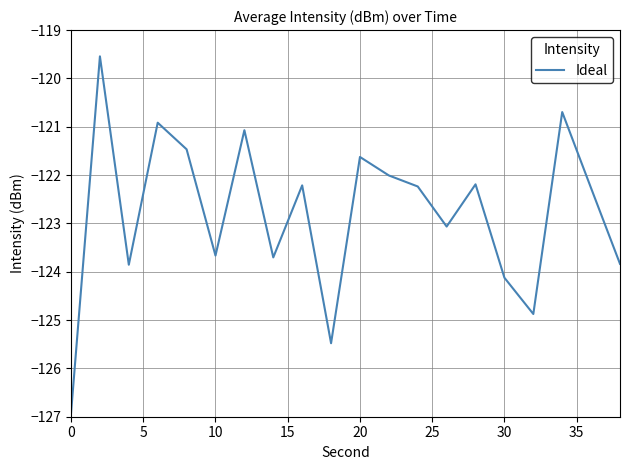

What is the difference between the maximum and minimum values?

7.4